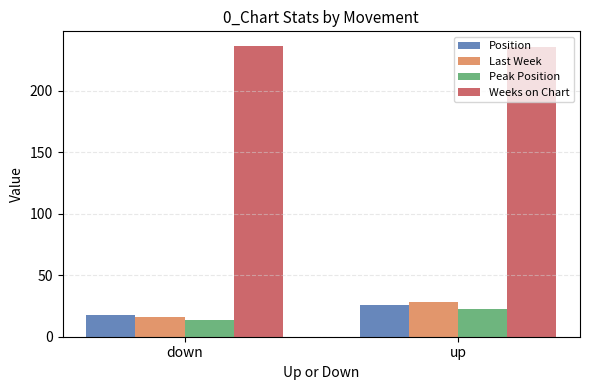

What position from the left is up?

2